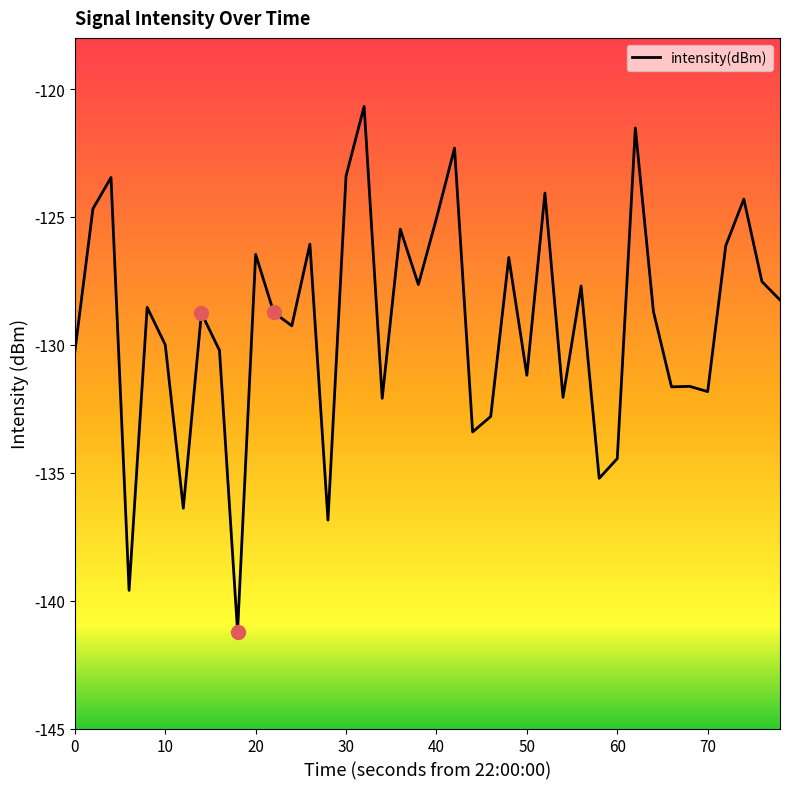

What is the lowest value of the intensity(dBm) series?

-141.2